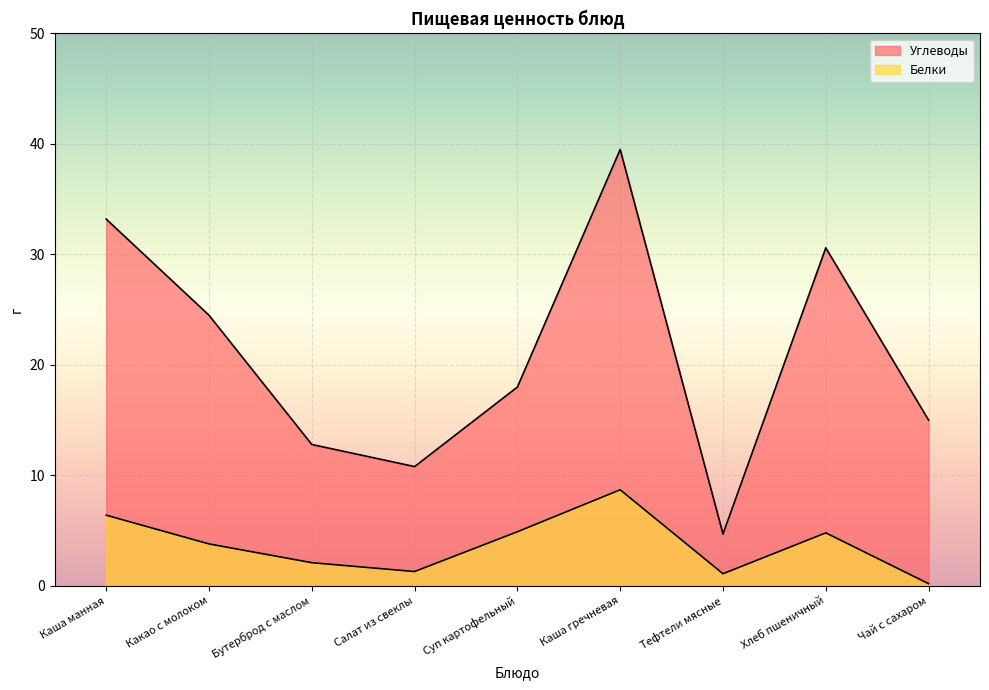

How many interior local peaks does the Белки series have?

2